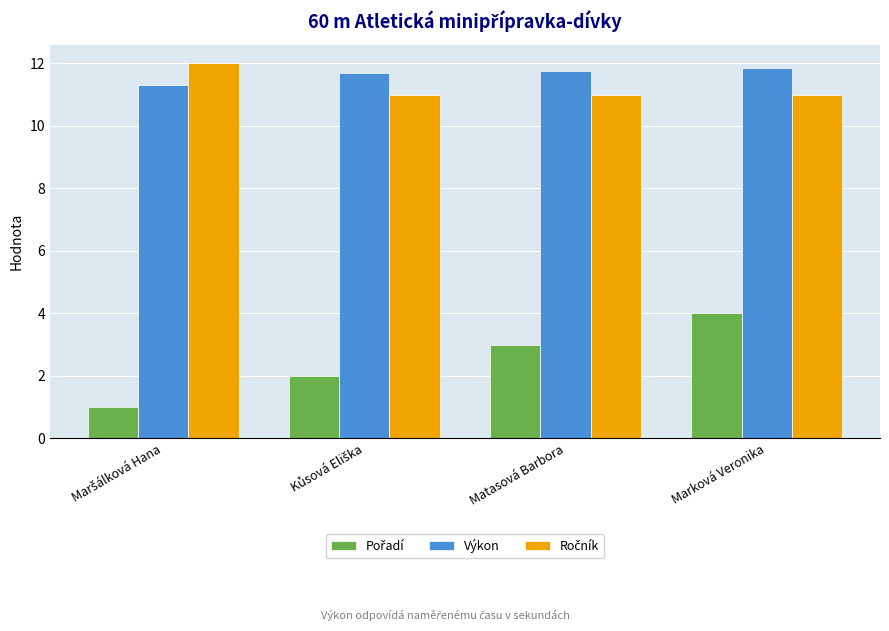

How many series are shown in this chart?

3